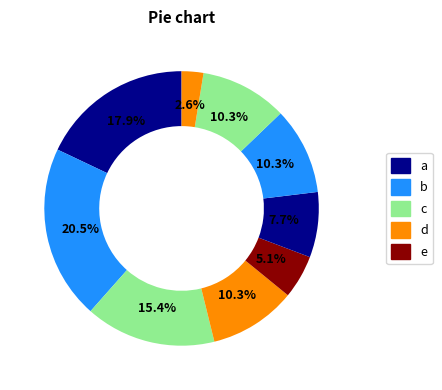

Count the number of slices in the pie.

9